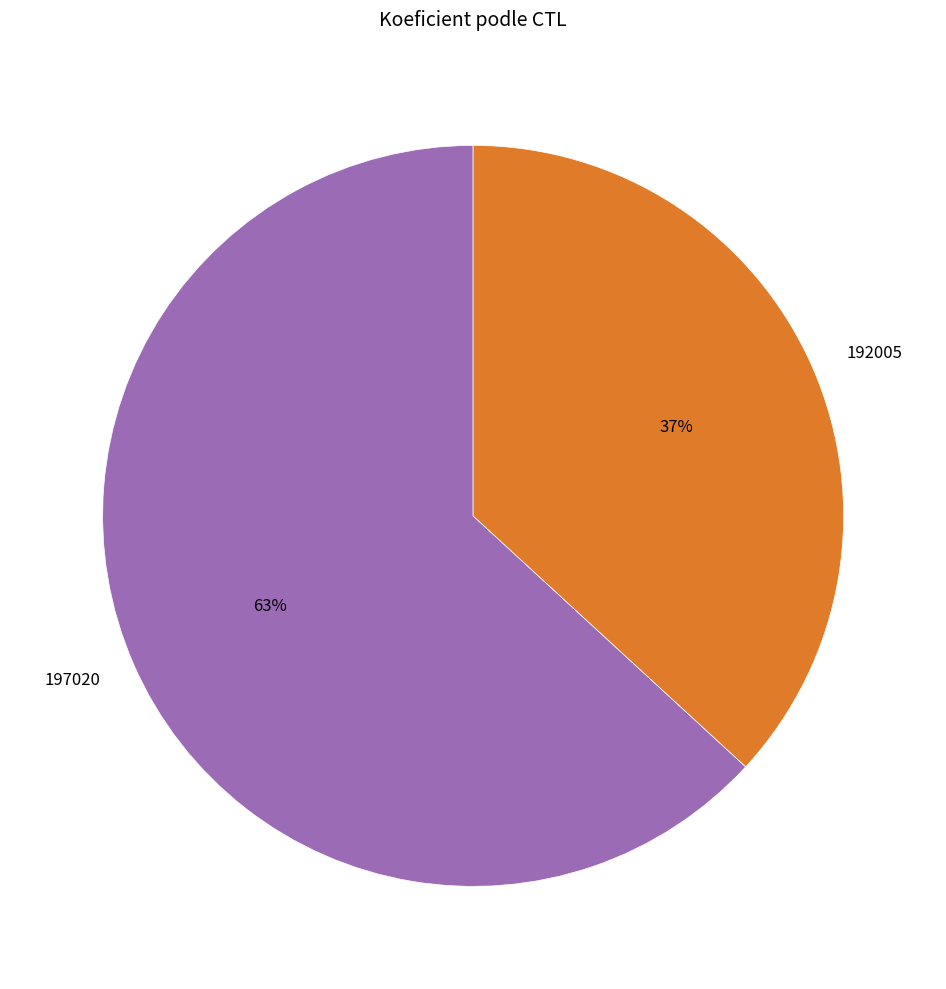

To the nearest percent, what is the combined percentage of 192005 and 197020?

100%